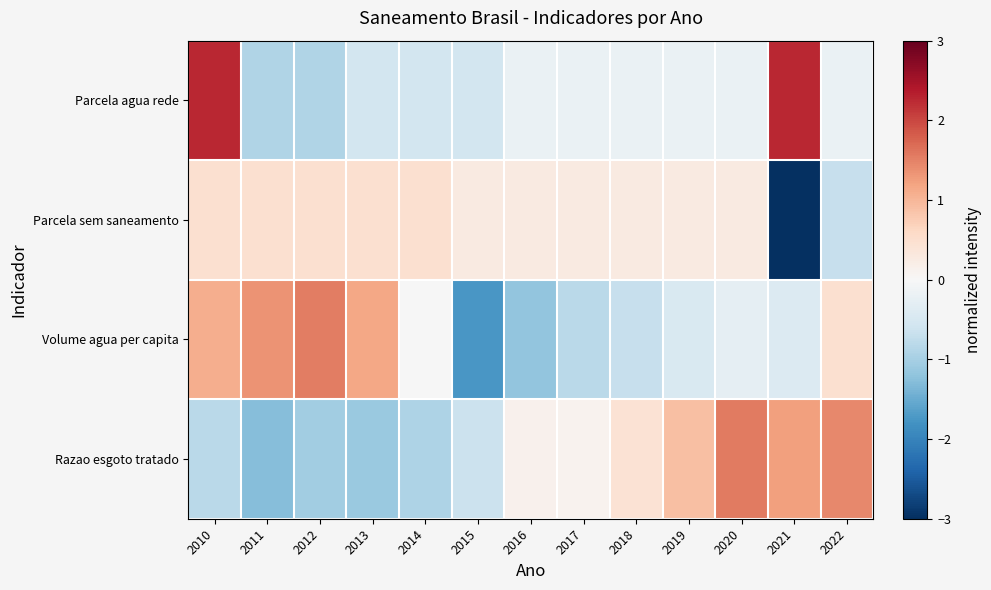

Which has a higher value, 2022 or 2021?

2021